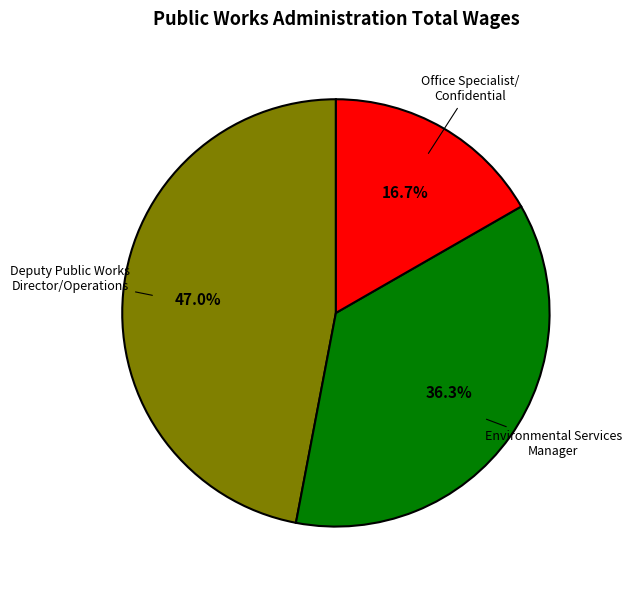

Is there any slice that represents more than half of the pie?

No